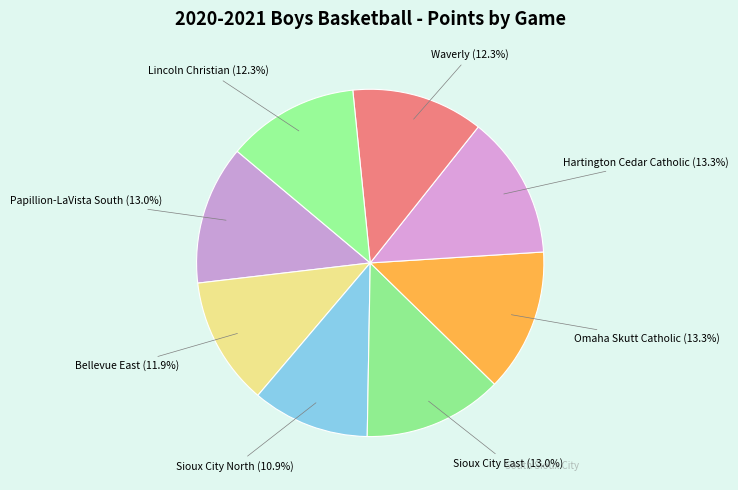

To the nearest percent, what percentage of the pie is Papillion-LaVista South?

13%